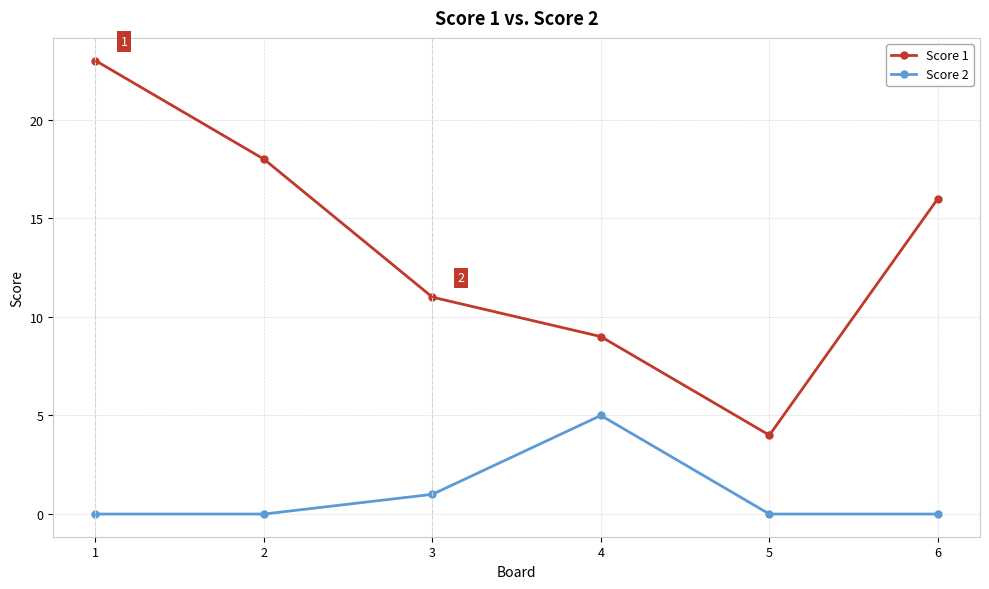

How many Score 2 values are between 0 and 1?

5